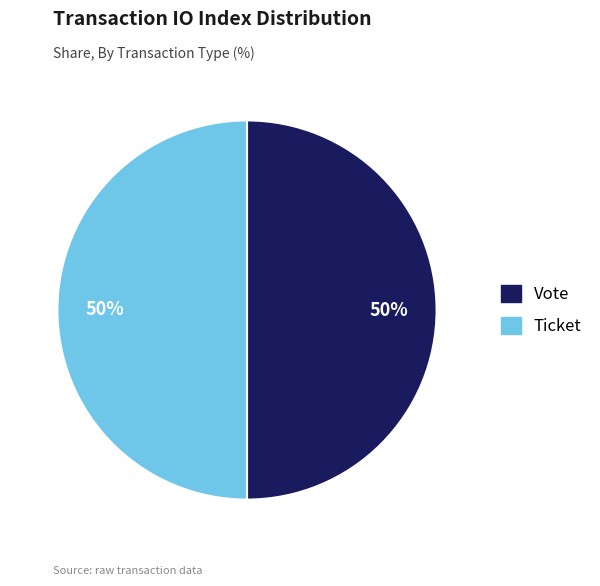

Is it true that Vote is 99% of the pie?

False